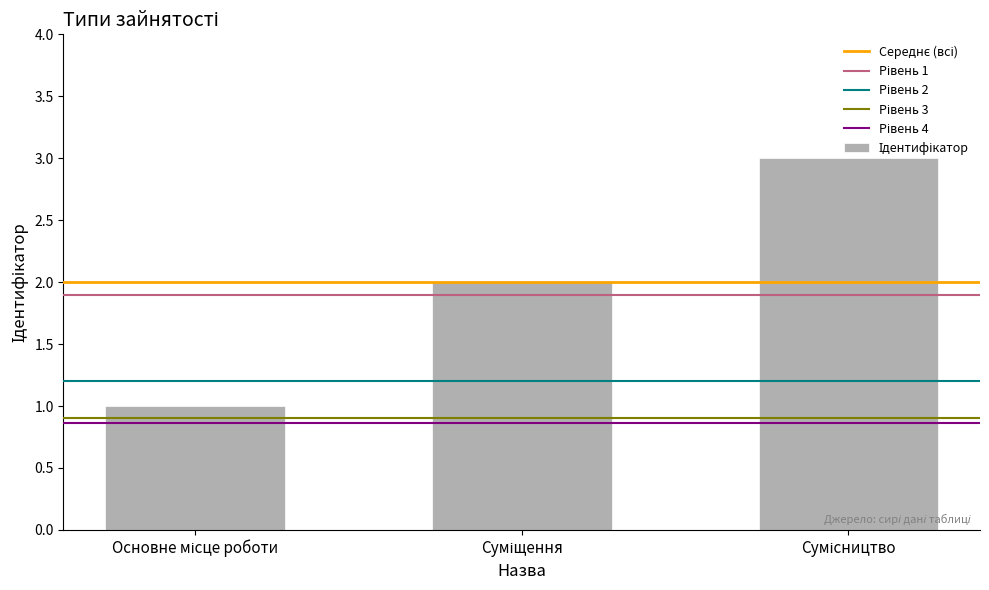

What is the sum of all values?

6